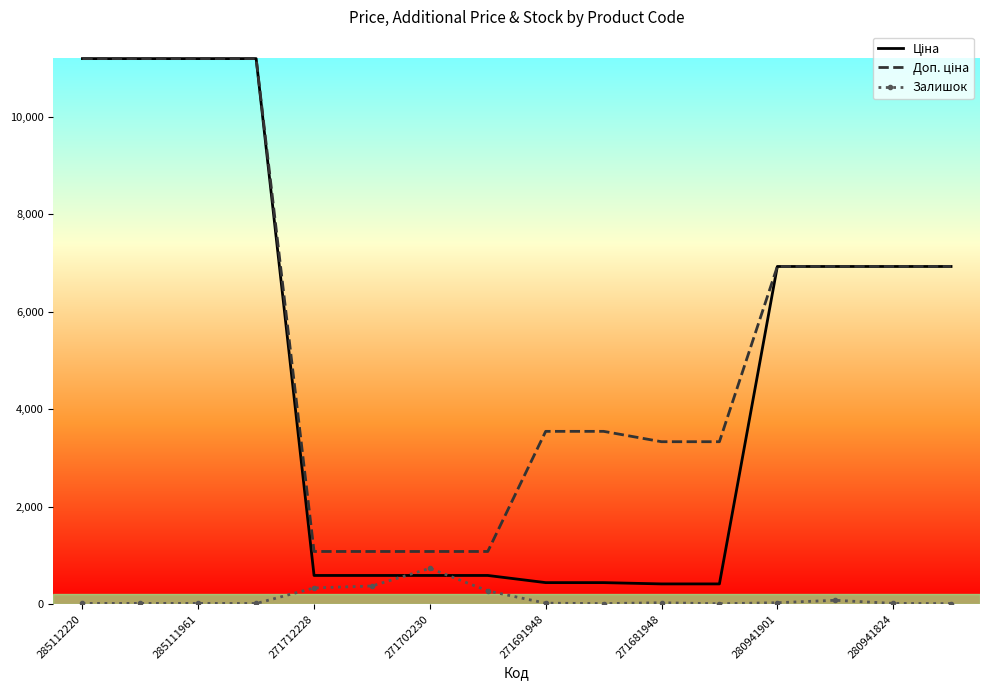

What is the highest value of the Залишок series?

736.0